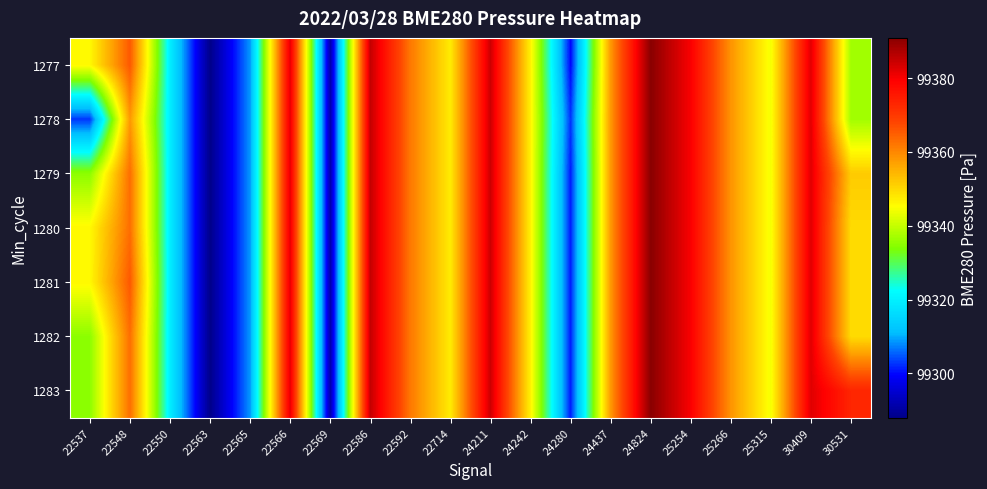

List the series in order of their peak value, lowest first.

1277, 1278, 1279, 1280, 1281, 1282, 1283